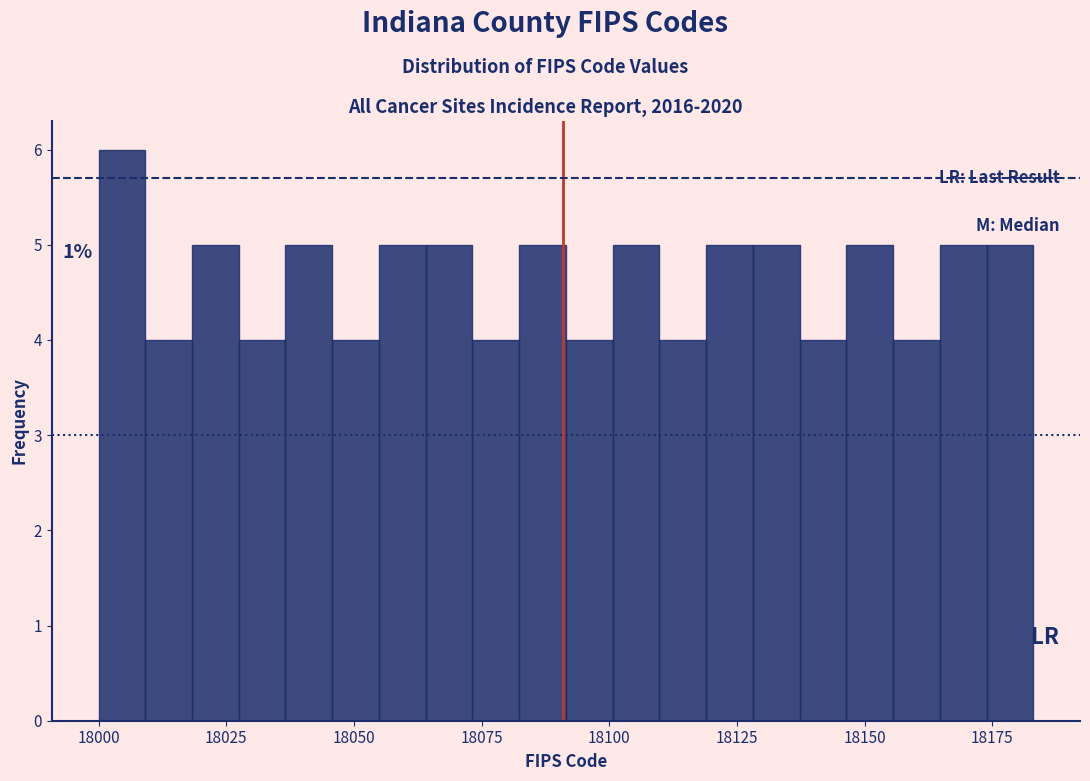

Around what value on the x-axis is the tallest bar? Give the approximate position of its centre, as read against the axis.

18005